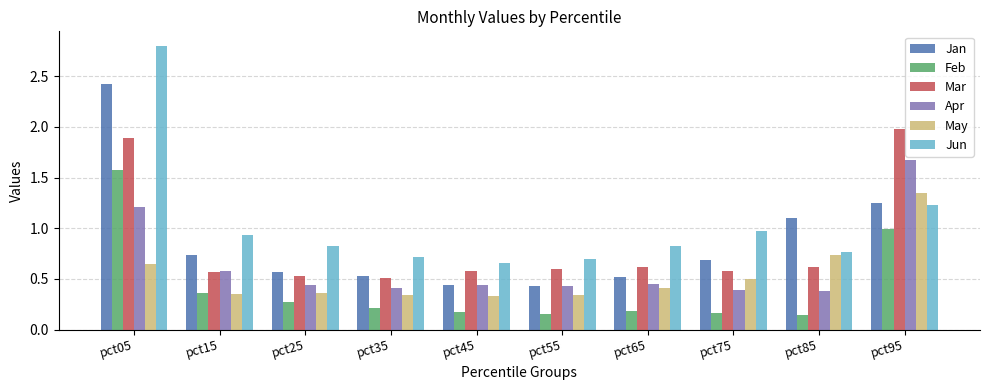

At which category is the sum across all series the highest?

pct05